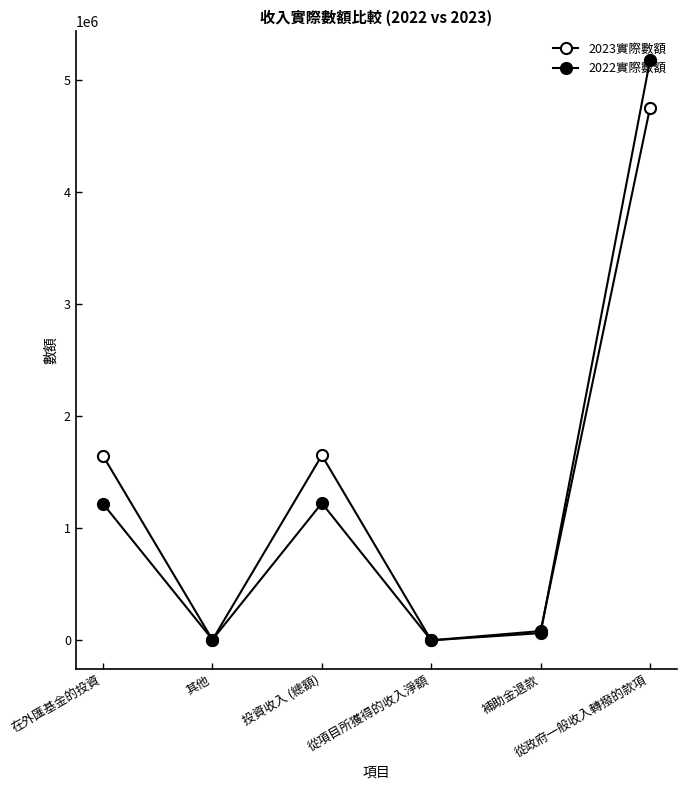

How many data points in 2022實際數額 are less than 1217687?

3